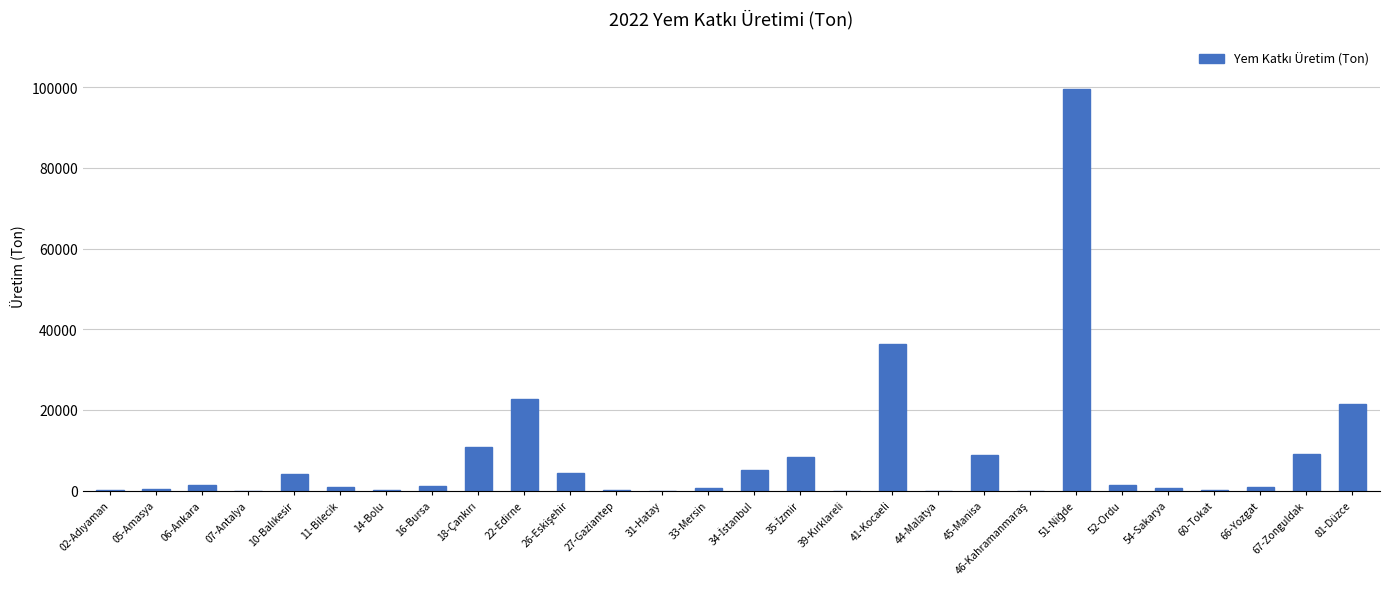

What is the greatest value displayed?

99424.9